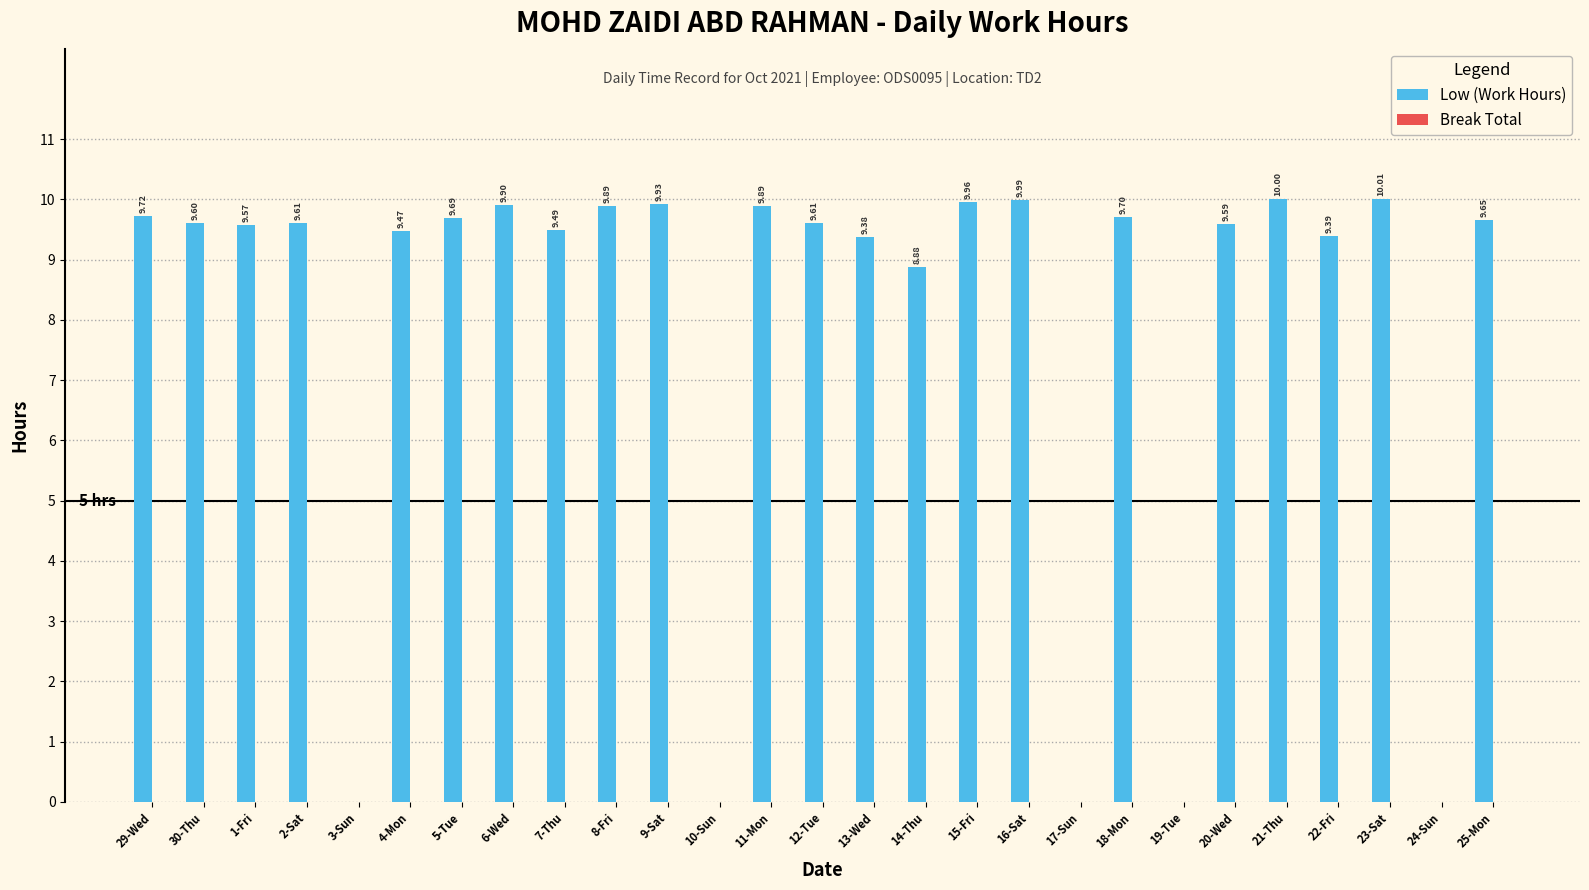

What is the sum of all values?

212.9